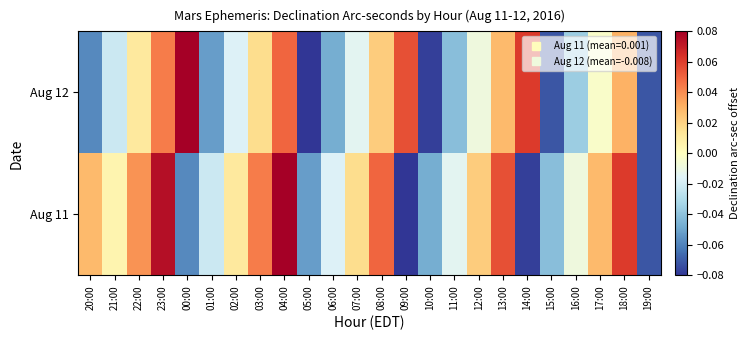

Reading left to right, what are all the values shown in this chart?

Aug 11: 20:00=0.0	21:00=0.0	22:00=0.0	23:00=0.1	00:00=-0.1	01:00=-0.0	02:00=0.0	03:00=0.0	04:00=0.1	05:00=-0.1	06:00=-0.0	07:00=0.0	08:00=0.0	09:00=-0.1	10:00=-0.0	11:00=-0.0	12:00=0.0	13:00=0.1	14:00=-0.1	15:00=-0.0	16:00=-0.0	17:00=0.0	18:00=0.1	19:00=-0.1
Aug 12: 20:00=-0.1	21:00=-0.0	22:00=0.0	23:00=0.0	00:00=0.1	01:00=-0.1	02:00=-0.0	03:00=0.0	04:00=0.0	05:00=-0.1	06:00=-0.0	07:00=-0.0	08:00=0.0	09:00=0.1	10:00=-0.1	11:00=-0.0	12:00=-0.0	13:00=0.0	14:00=0.1	15:00=-0.1	16:00=-0.0	17:00=-0.0	18:00=0.0	19:00=-0.1